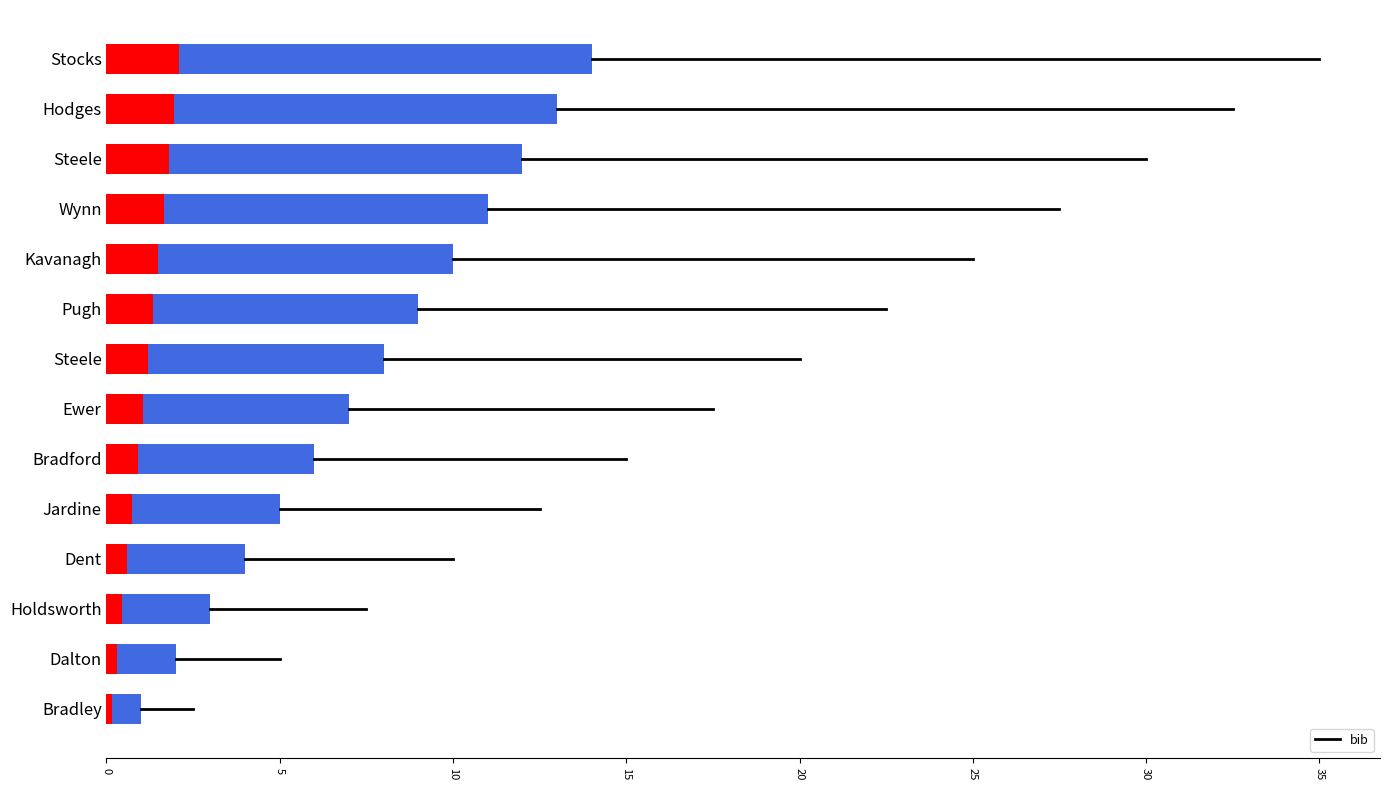

What is the difference between the values at Steele and Pugh?

3